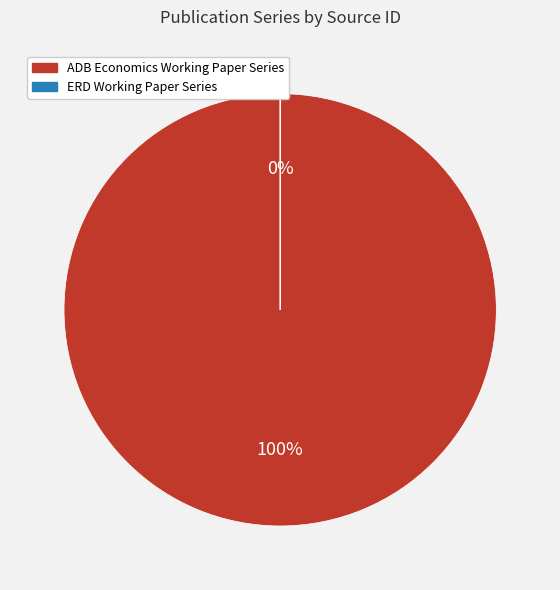

Rank the categories by value from highest to lowest.

ADB Economics Working Paper Series, ERD Working Paper Series